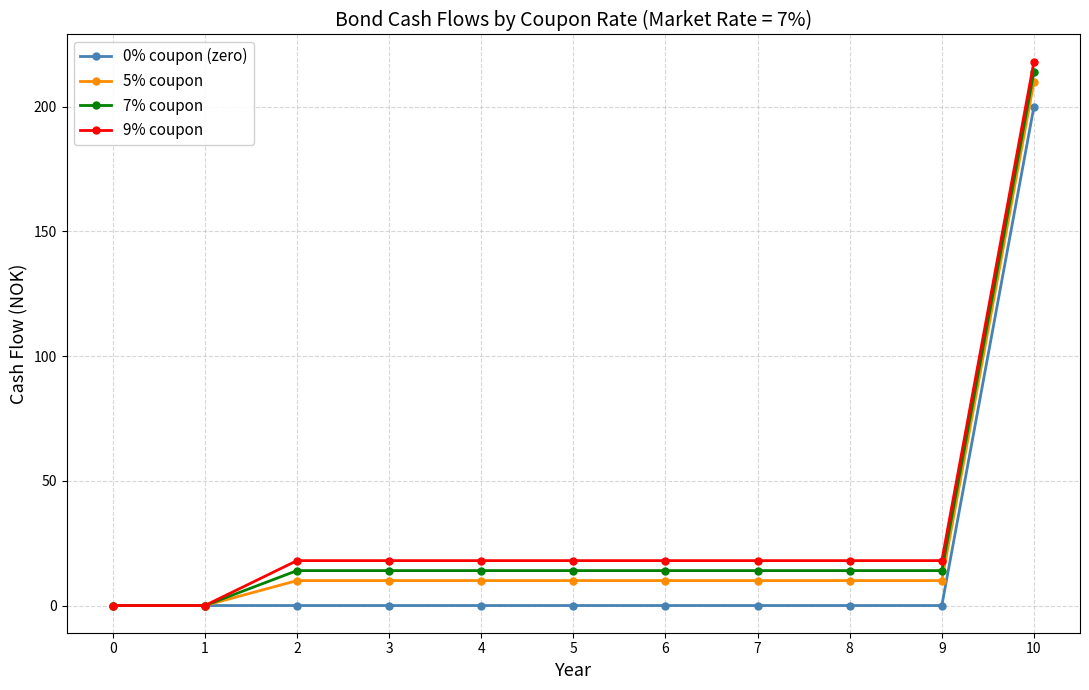

At which category does the chart reach its peak across all series?

10